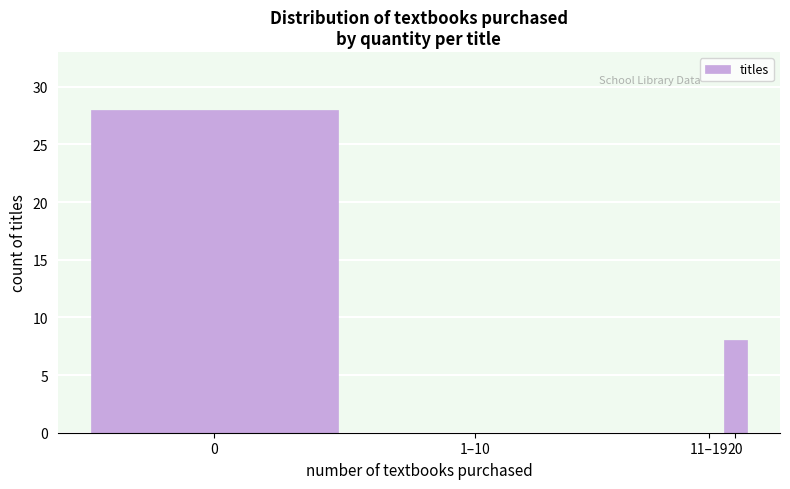

Reading left to right, transcribe all the data shown in this chart.

0=28	1–10=0	11–19=0	20=8